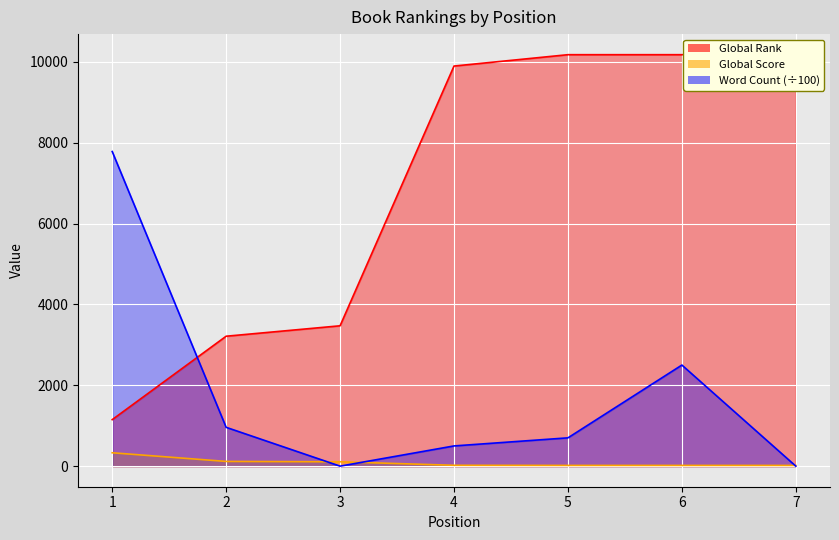

What are all the series names shown in the legend?

Global Rank, Global Score, Word Count